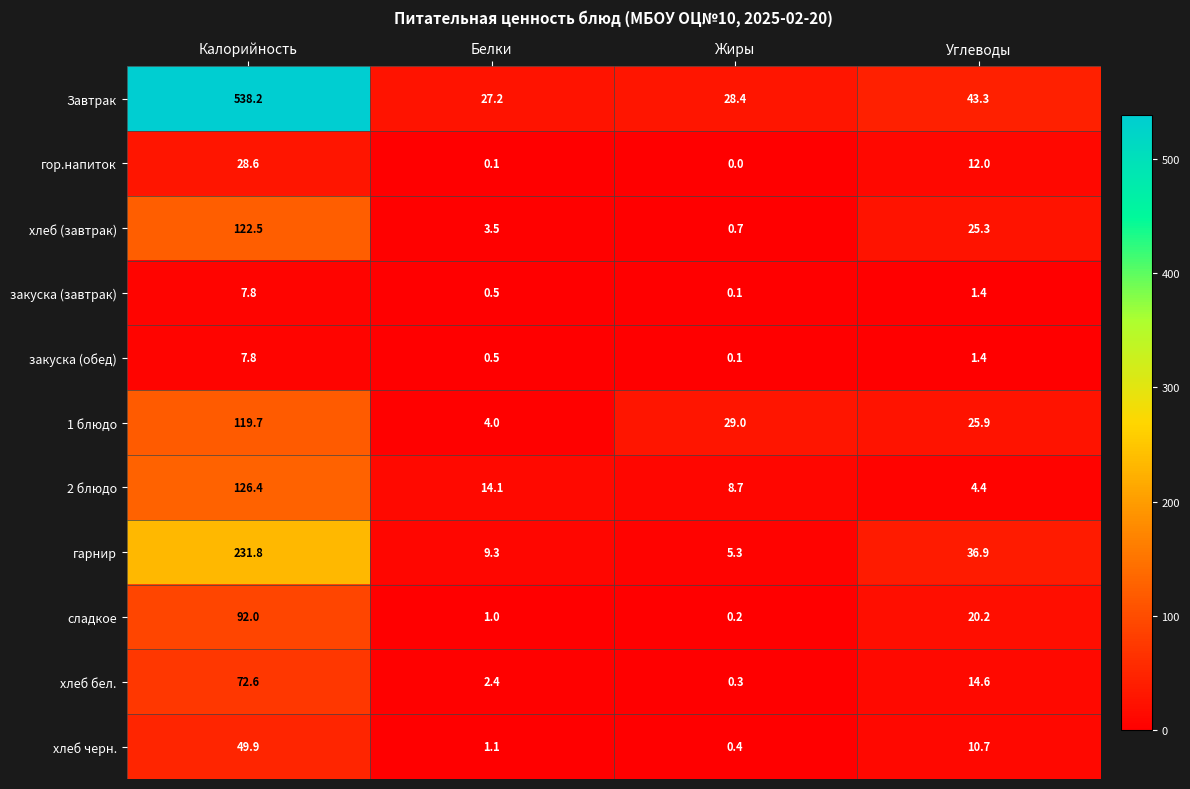

Rank the categories by хлеб черн. value from highest to lowest.

Калорийность, Углеводы, Белки, Жиры